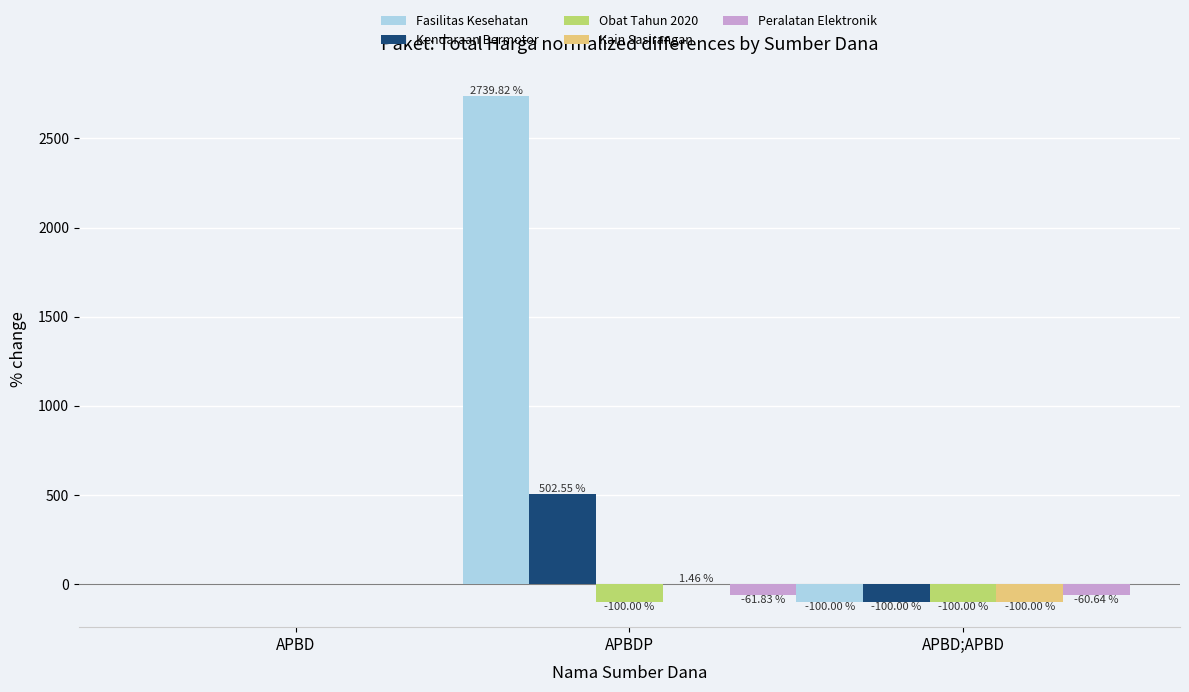

What is the difference between the Fasilitas Kesehatan values at APBD;APBD and APBD?

100.0